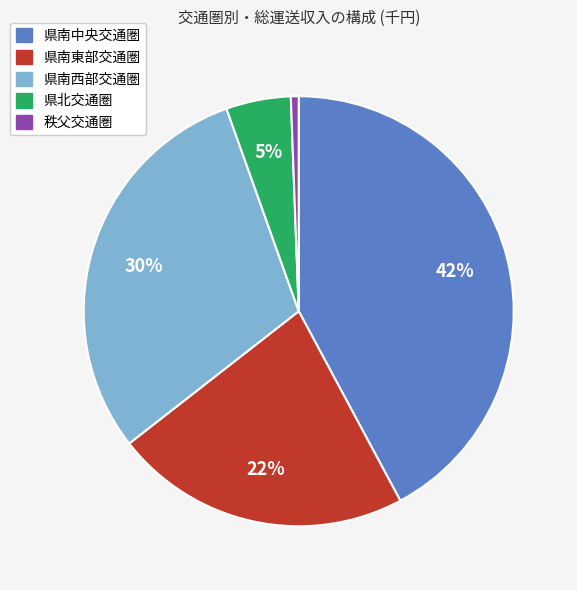

What is the ratio of the value at 県南西部交通圏 to the value at 県南東部交通圏?

1.4